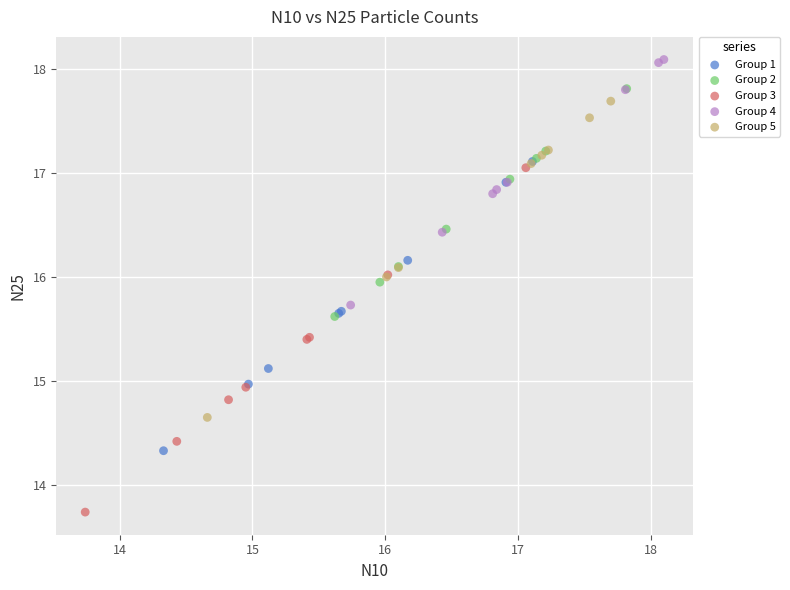

Which series has the largest Y range (max minus min)?

Group 3